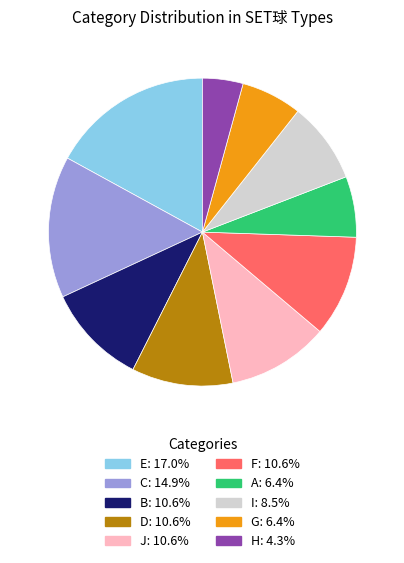

Is there a majority slice in this chart?

No